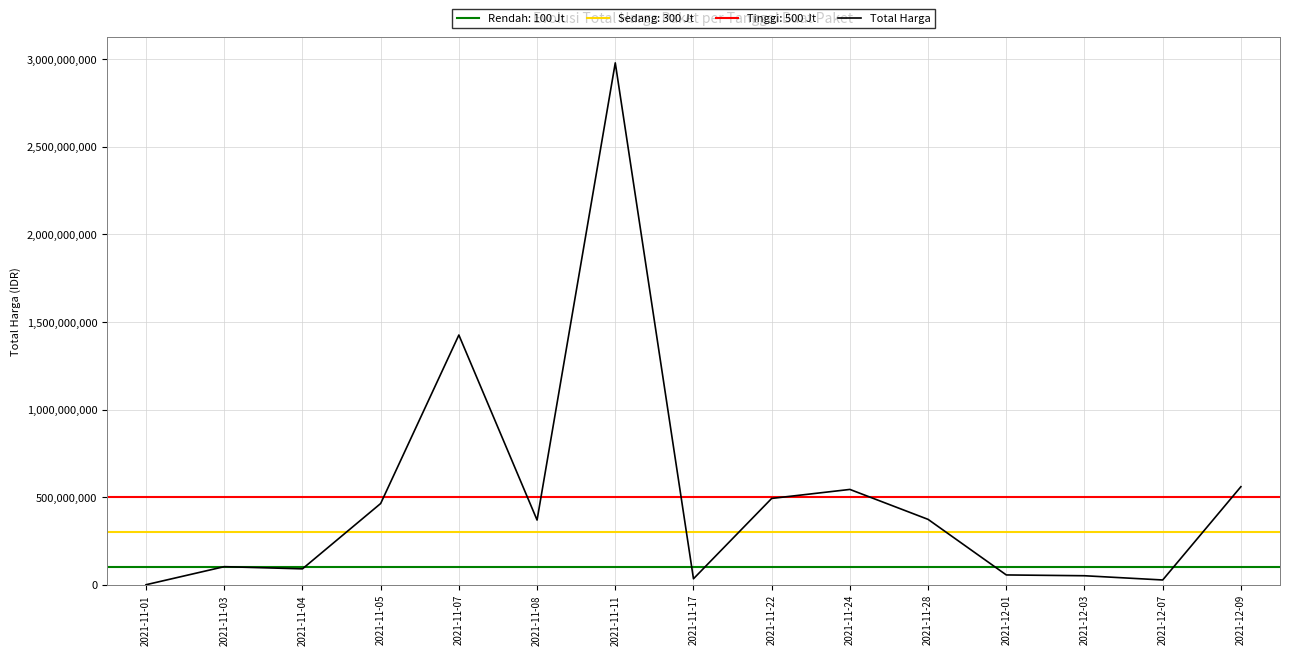

List the labels in order of value, largest first.

2021-11-11, 2021-11-07, 2021-12-09, 2021-11-24, 2021-11-22, 2021-11-05, 2021-11-28, 2021-11-08, 2021-11-03, 2021-11-04, 2021-12-01, 2021-12-03, 2021-11-17, 2021-12-07, 2021-11-01